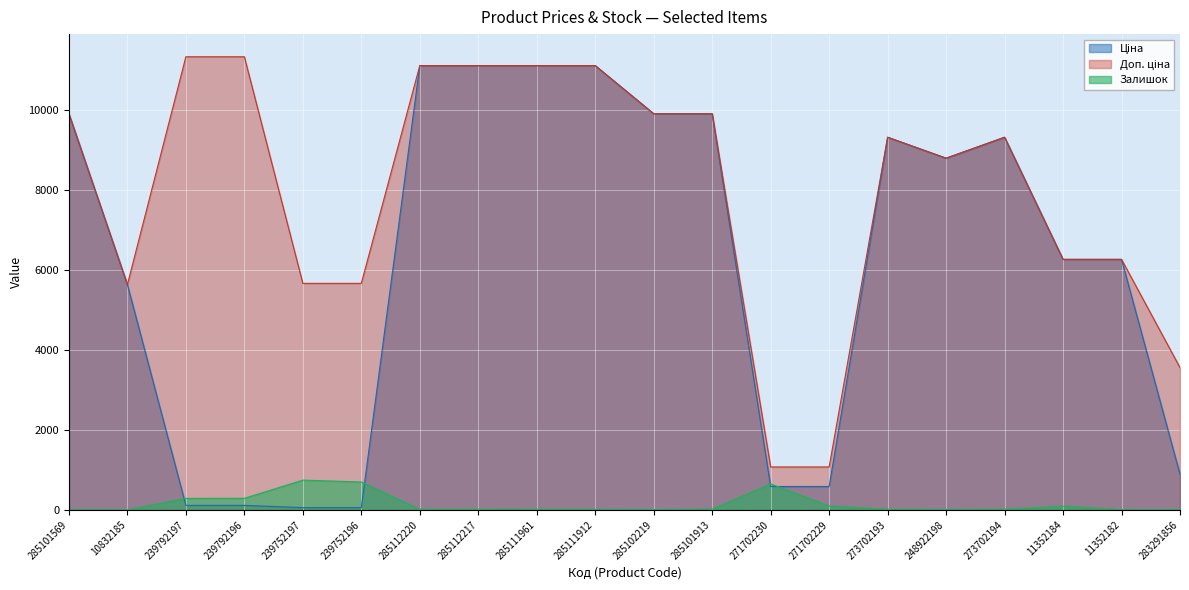

Which has a higher value, 285101569 or 239752196?

285101569